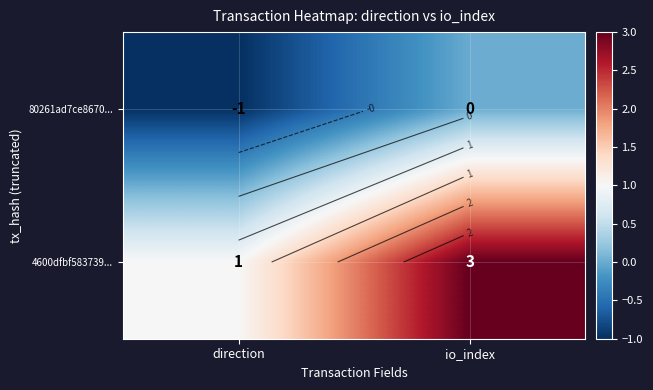

What is the average value of the 4600dfbf583739... series?

2